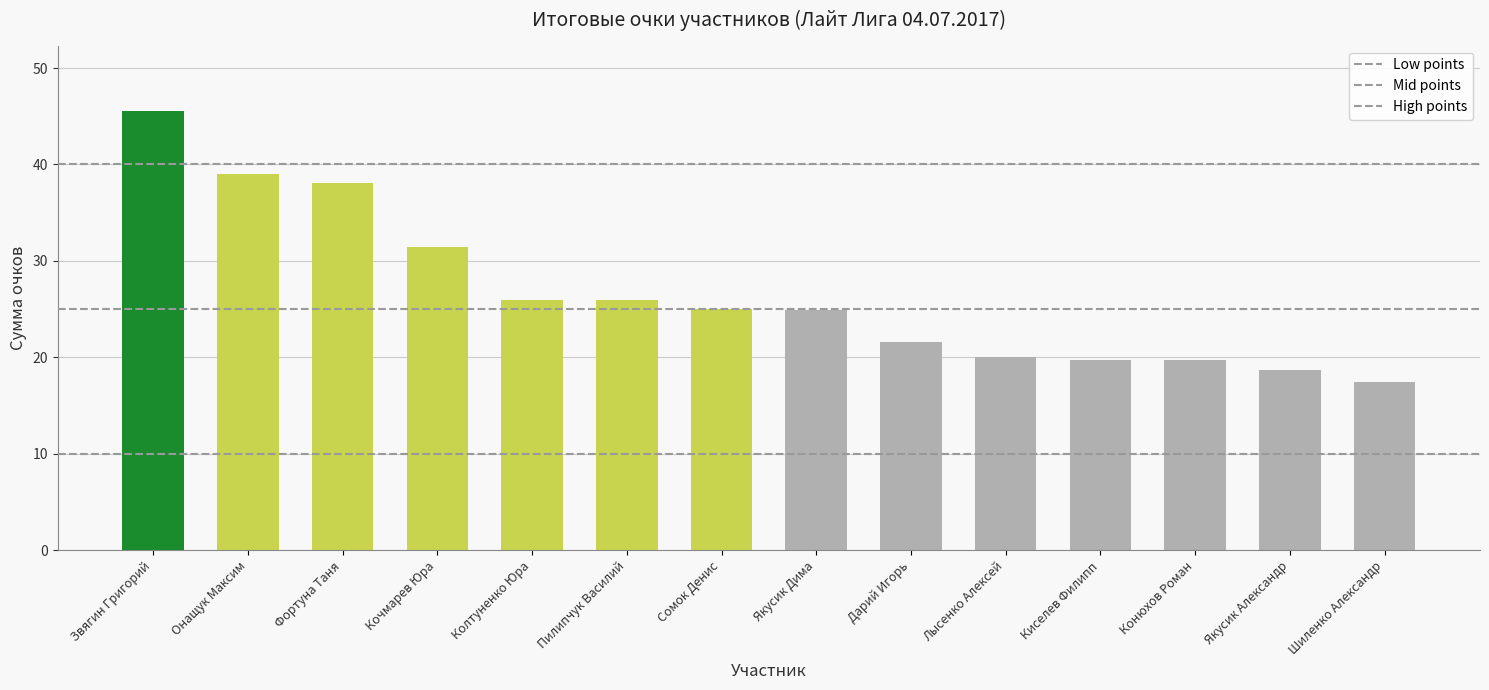

What is the label of the 10th bar from the right?

Колтуненко Юра